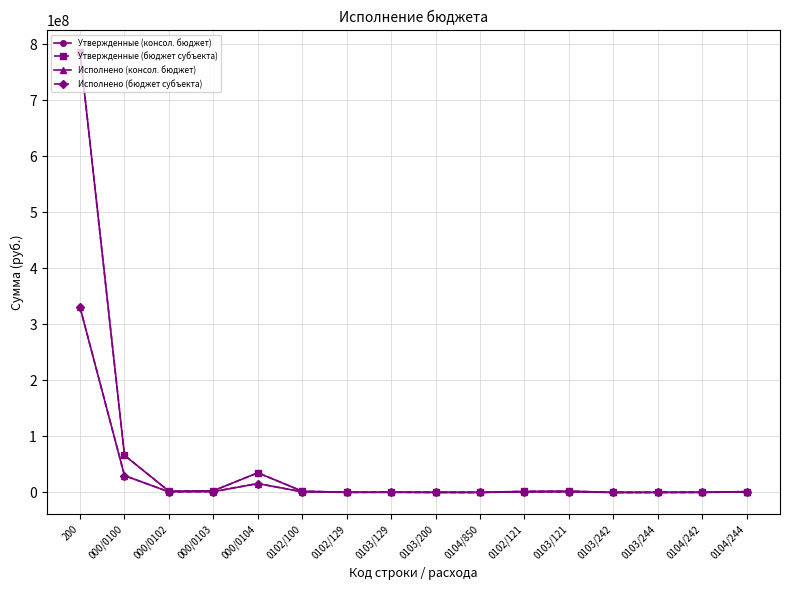

Which category has the lowest value in the Утвержденные (консол. бюджет) series?

0103/242